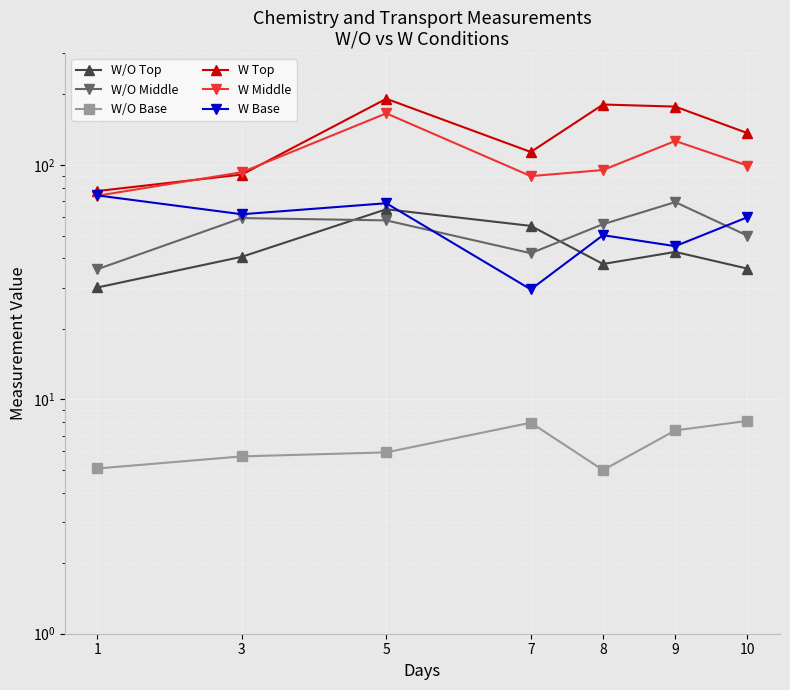

How many data points does each series have?

7